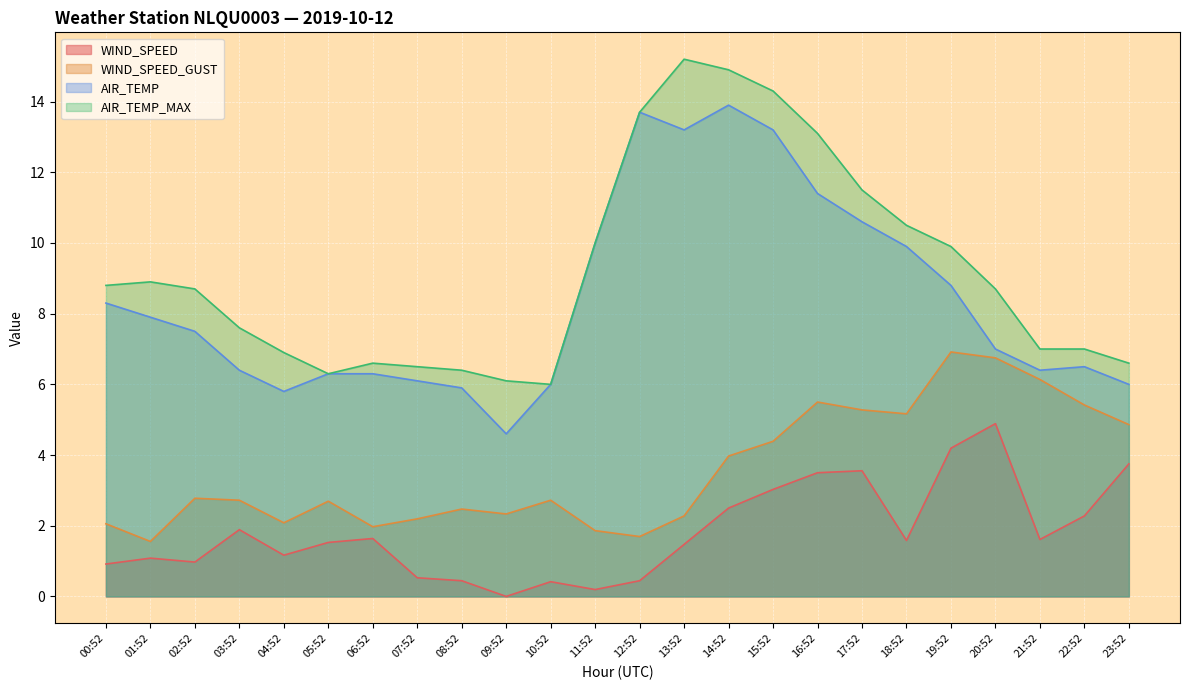

True or false: WIND_SPEED and AIR_TEMP intersect in this chart.

False